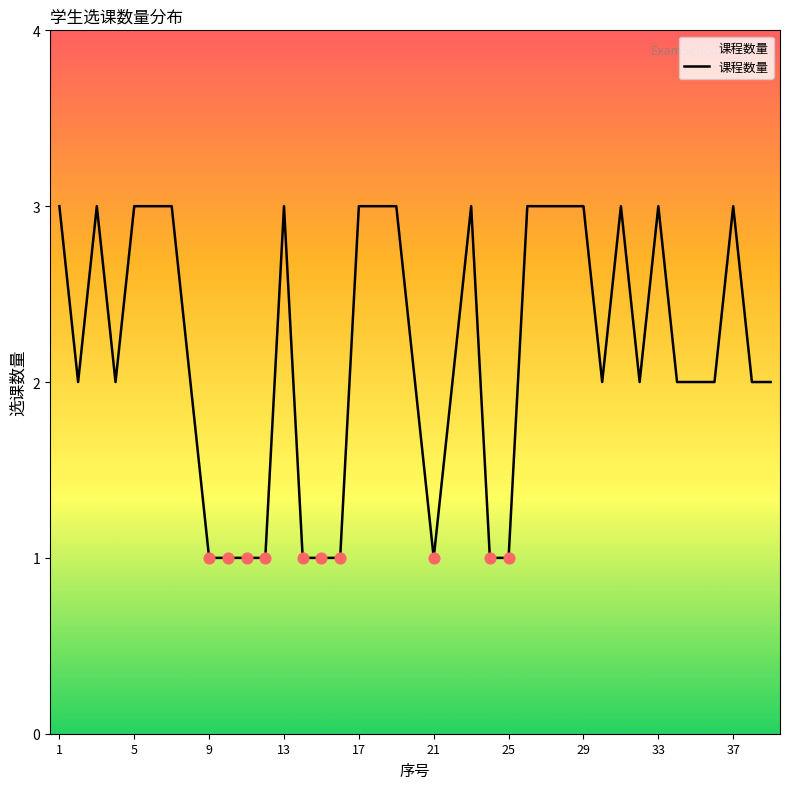

What is the greatest value displayed?

3